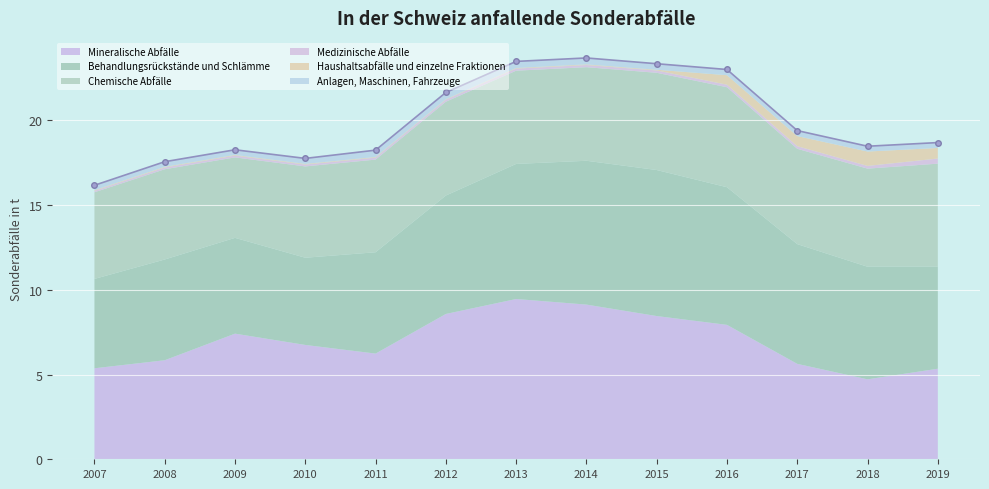

Rank the categories by Anlagen, Maschinen, Fahrzeuge value from lowest to highest.

2007, 2008, 2009, 2018, 2019, 2010, 2017, 2016, 2015, 2014, 2013, 2012, 2011